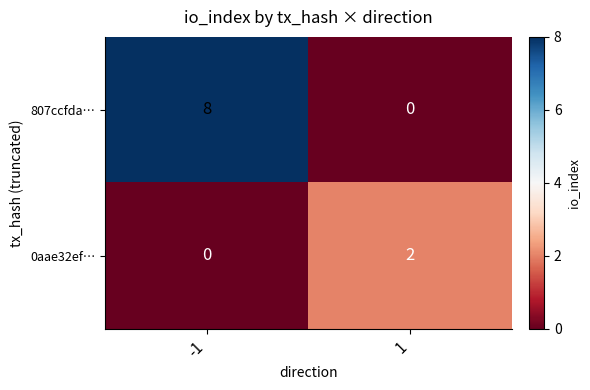

Reading left to right, what are all the values shown in this chart?

807ccfda…: -1=8	1=0
0aae32ef…: -1=0	1=2